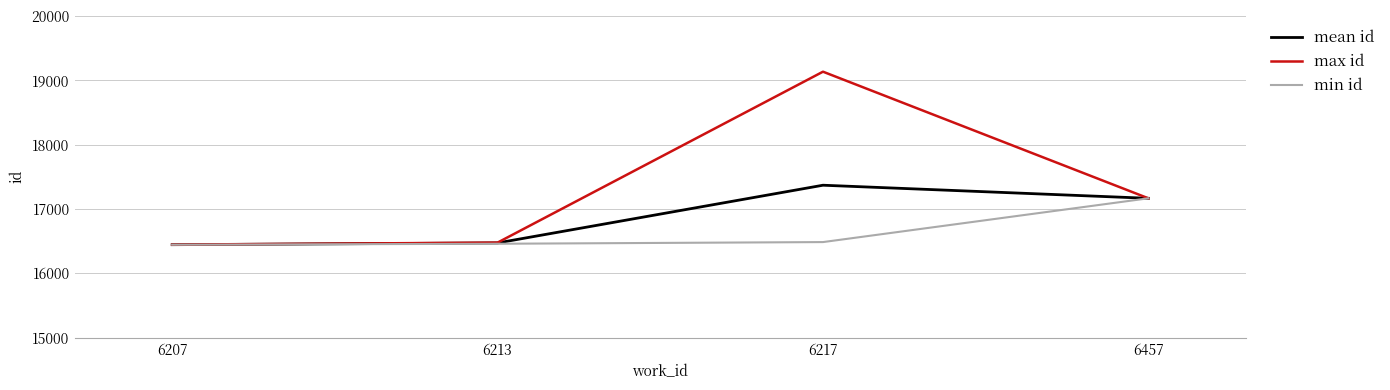

List the series in order of their overall mean, highest first.

max id, mean id, min id